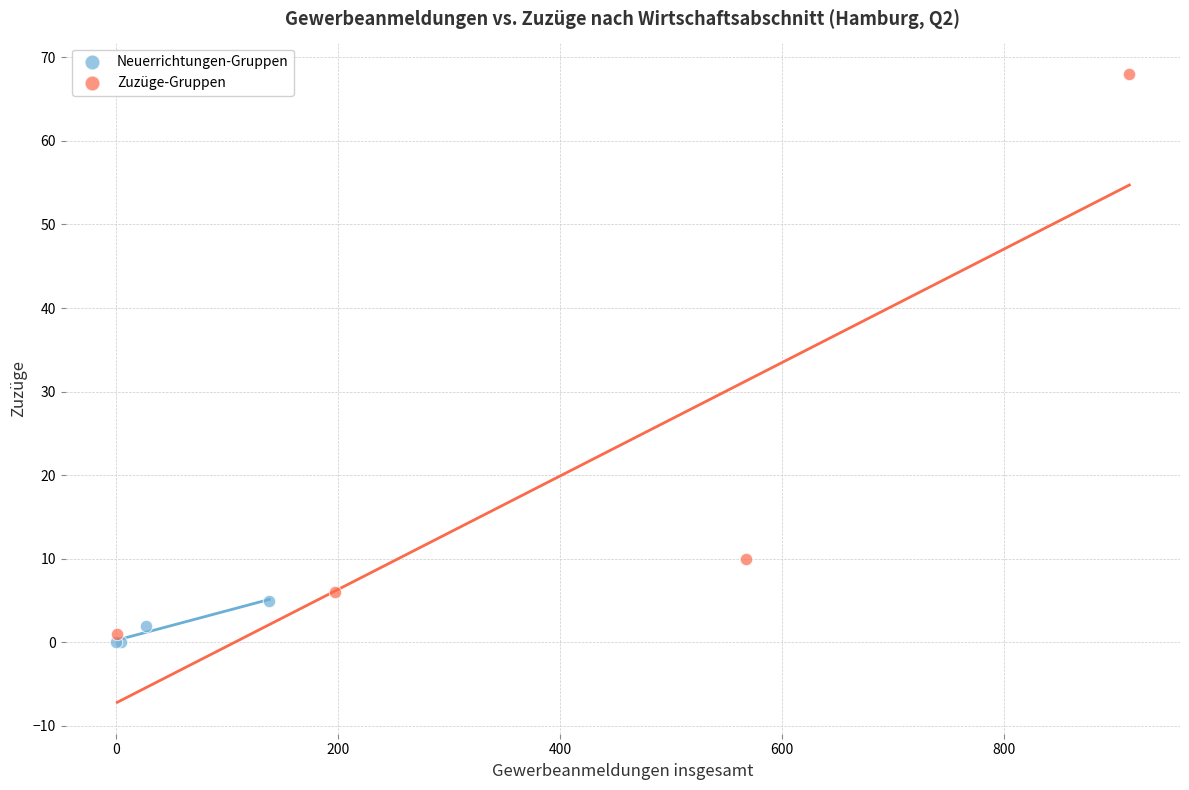

Which series contains the highest Y value?

Zuzüge-Gruppen